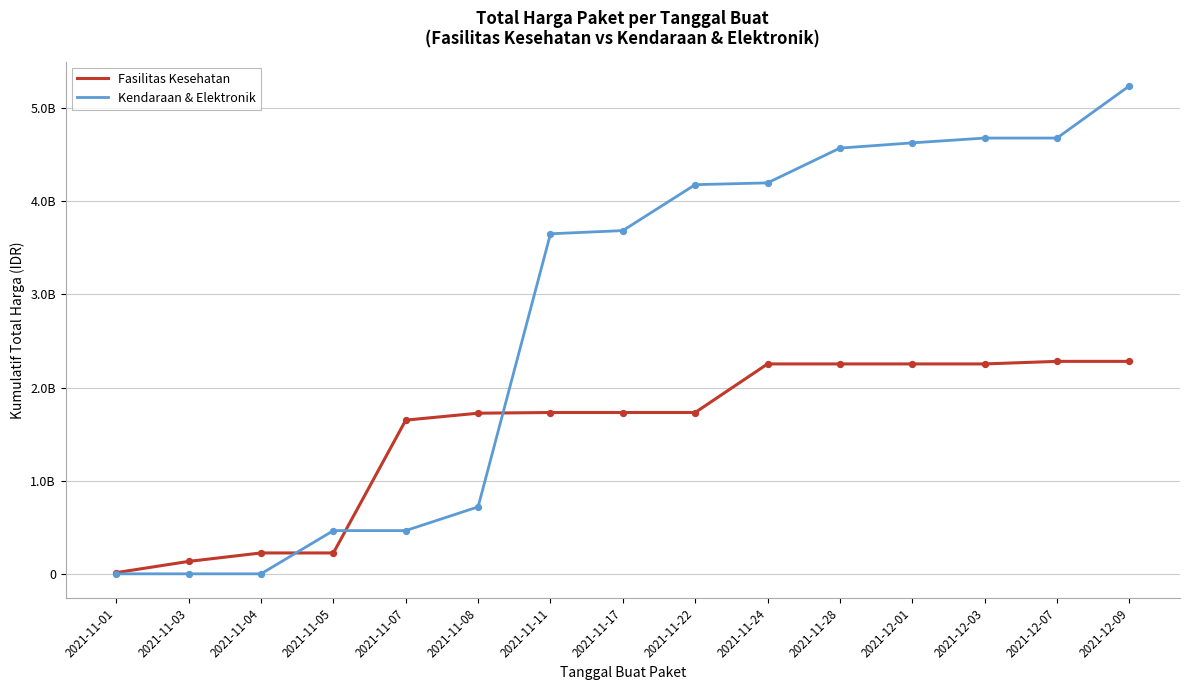

At how many categories does at least one series exceed 4493484977?

5